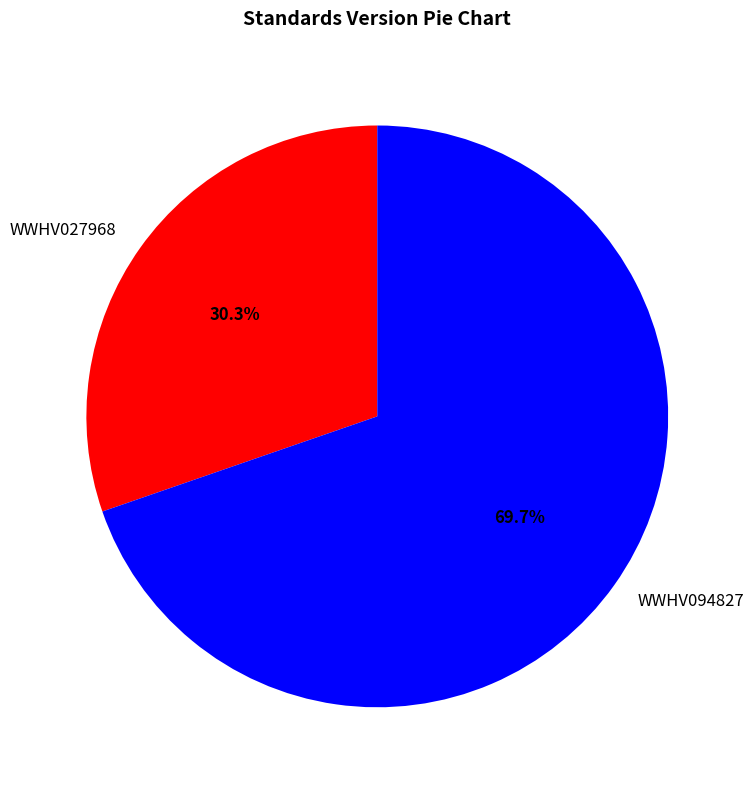

Does WWHV027968 represent more than half of the total?

No